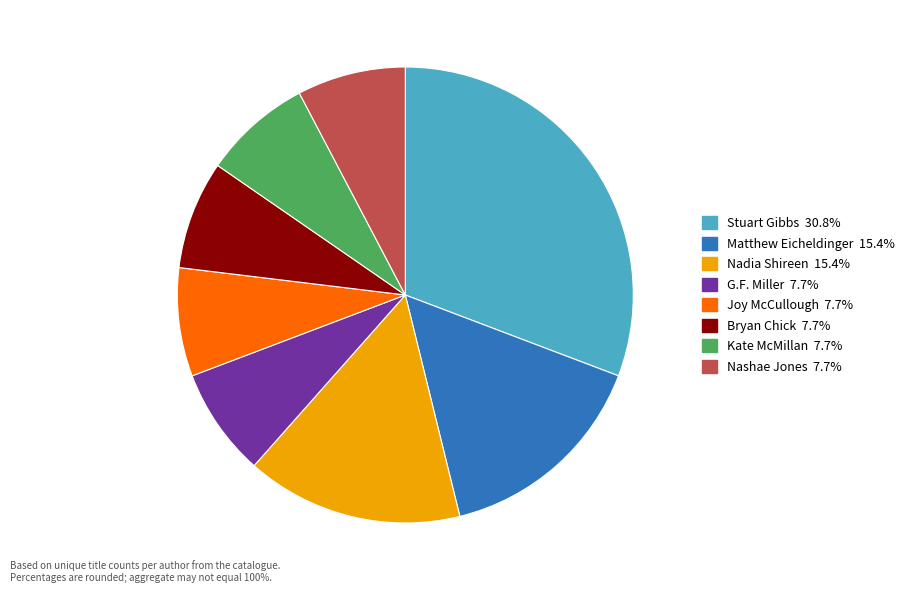

Is there a majority slice in this chart?

No